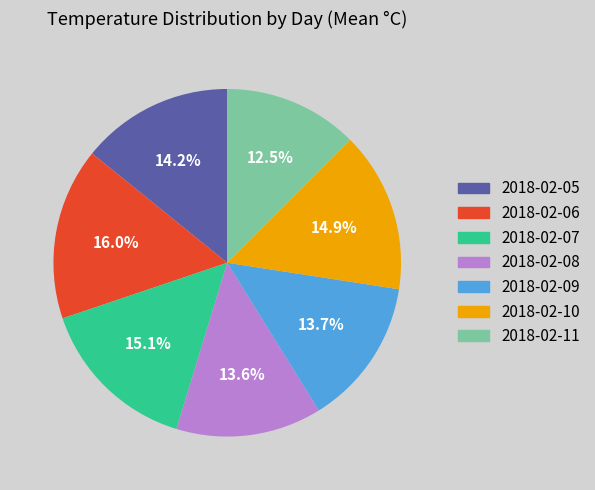

What is the total percentage of 2018-02-05 and 2018-02-07?

29.3%